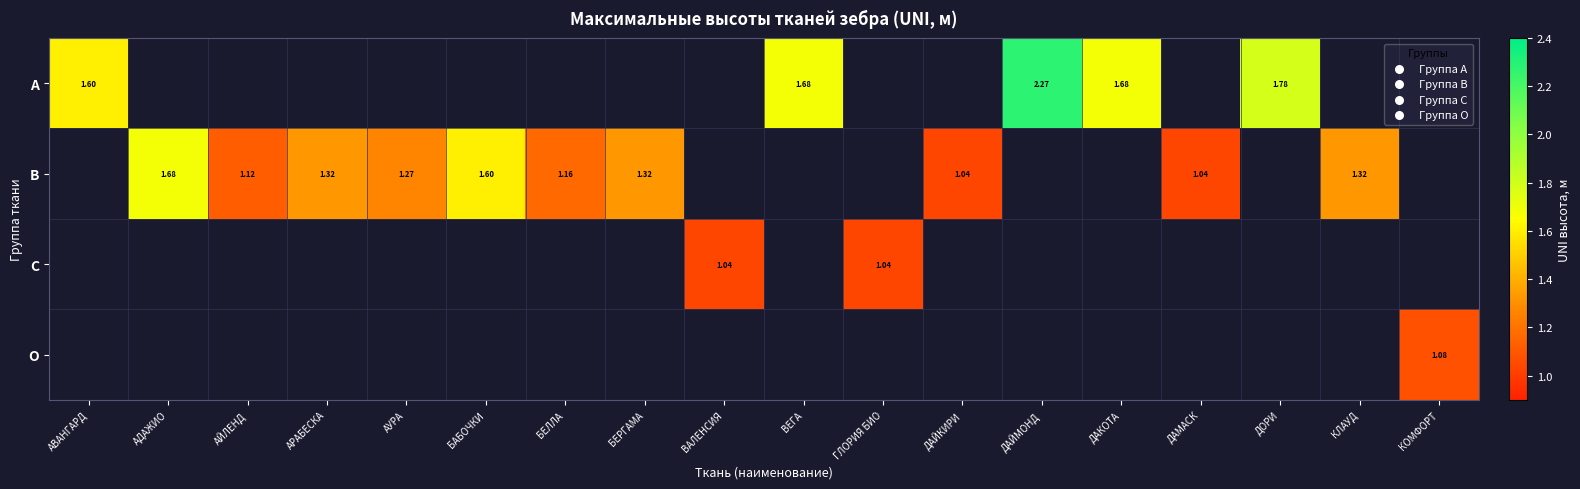

Rank the categories by C value from lowest to highest.

АВАНГАРД, АДАЖИО, АЙЛЕНД, АРАБЕСКА, АУРА, БАБОЧКИ, БЕЛЛА, БЕРГАМА, ВАЛЕНСИЯ, ВЕГА, ГЛОРИЯ БИО, ДАЙКИРИ, ДАЙМОНД, ДАКОТА, ДАМАСК, ДОРИ, КЛАУД, КОМФОРТ